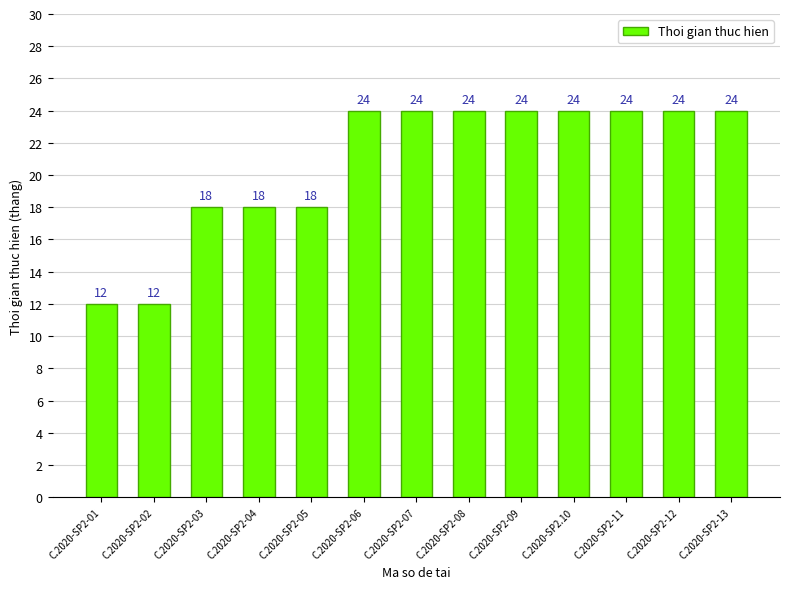

What is the label of the 2nd bar from the right?

C.2020-SP2-12